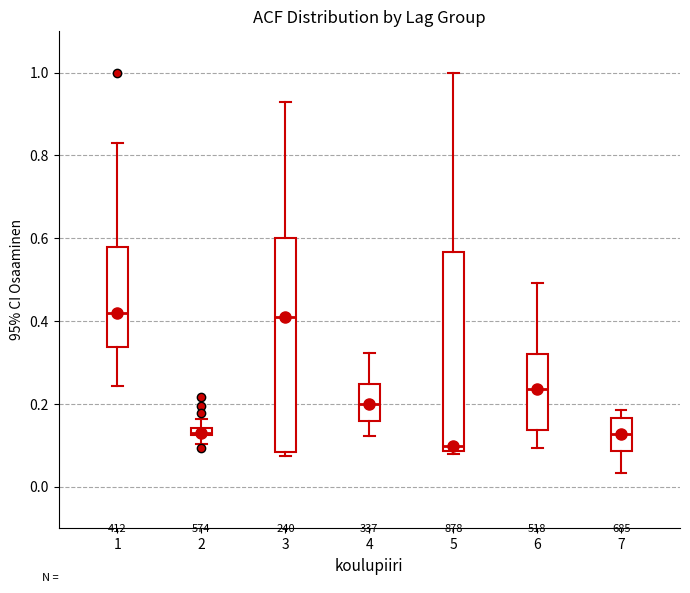

Which box's median line is the lowest?

5